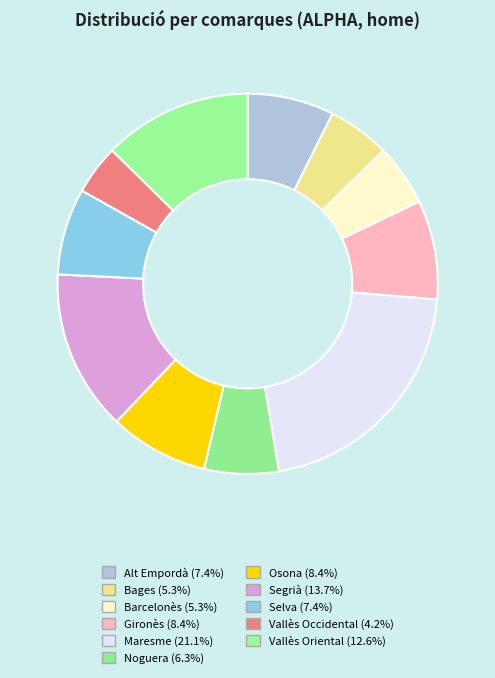

What is the change in value from Gironès to Vallès Oriental?

+4